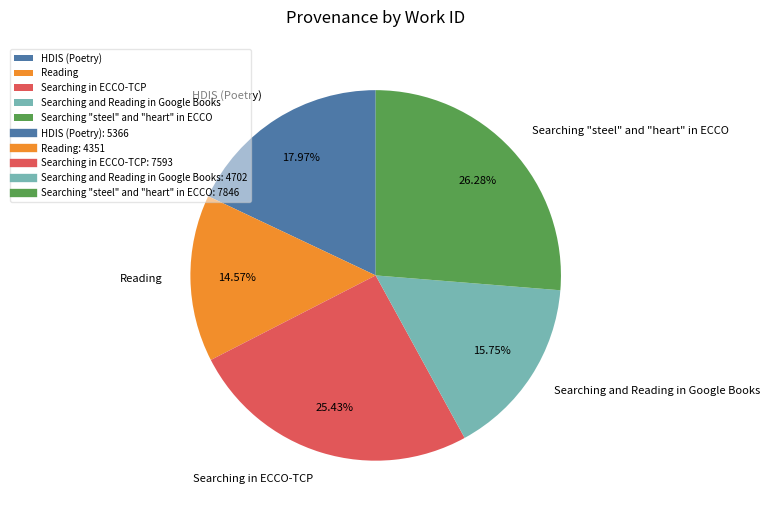

Which slice is the smallest?

Reading